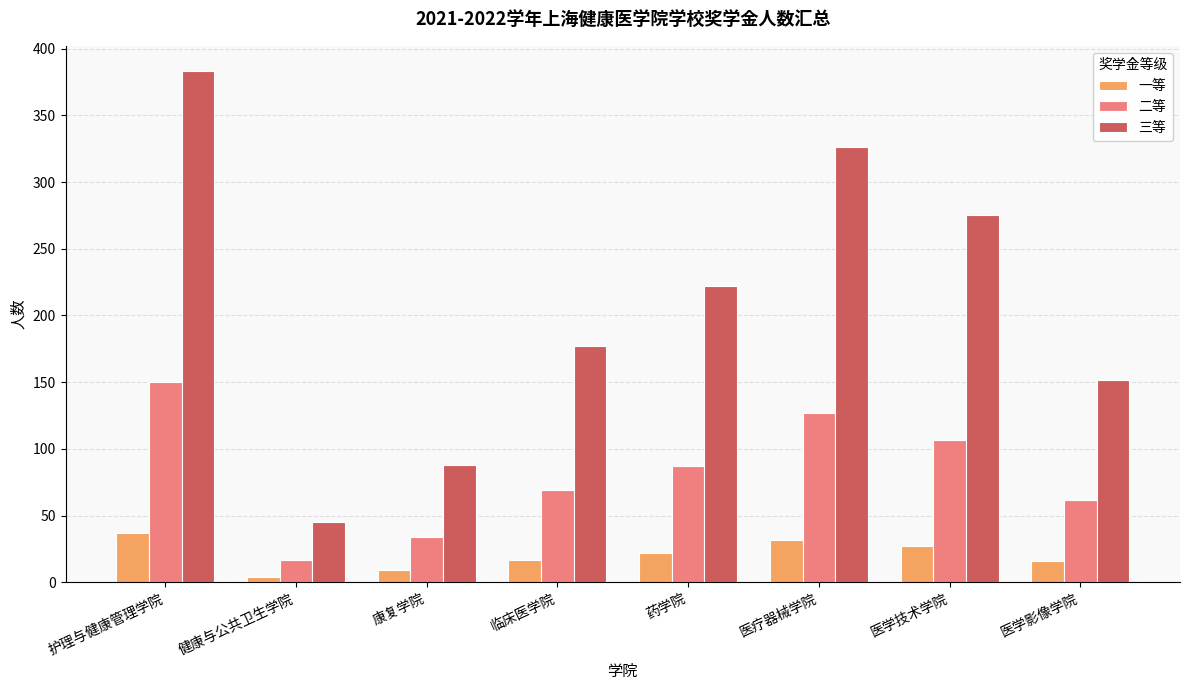

Which series has the largest range (max minus min)?

三等